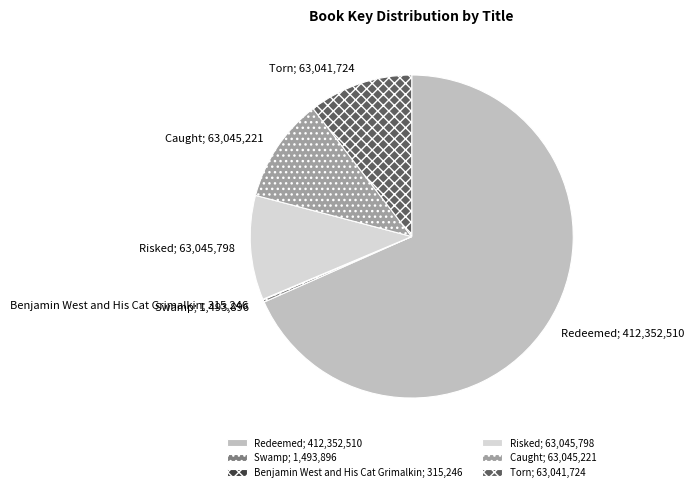

True or false: Risked; 63,045,798 accounts for 19% of the total.

False